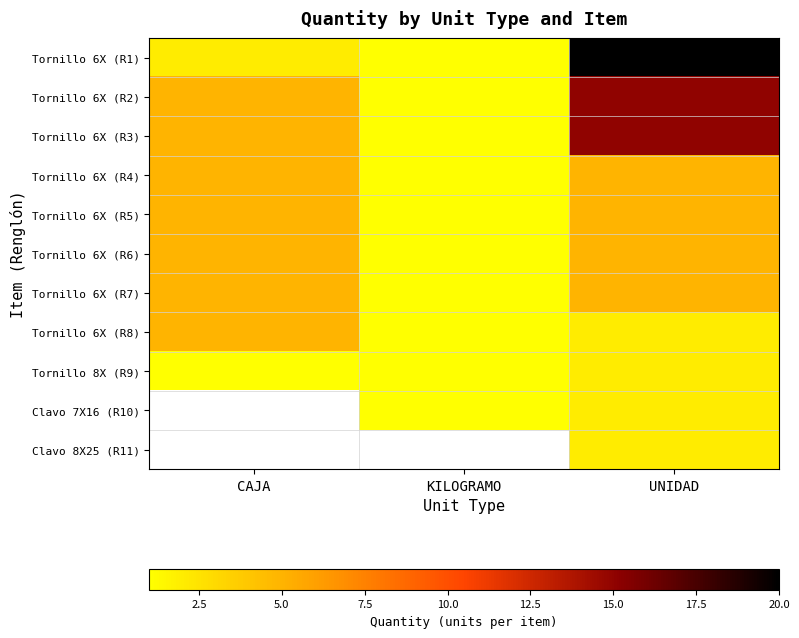

Is the value of Clavo 8X25 (R11) at CAJA greater than the value of Tornillo 6X (R3) at CAJA?

No